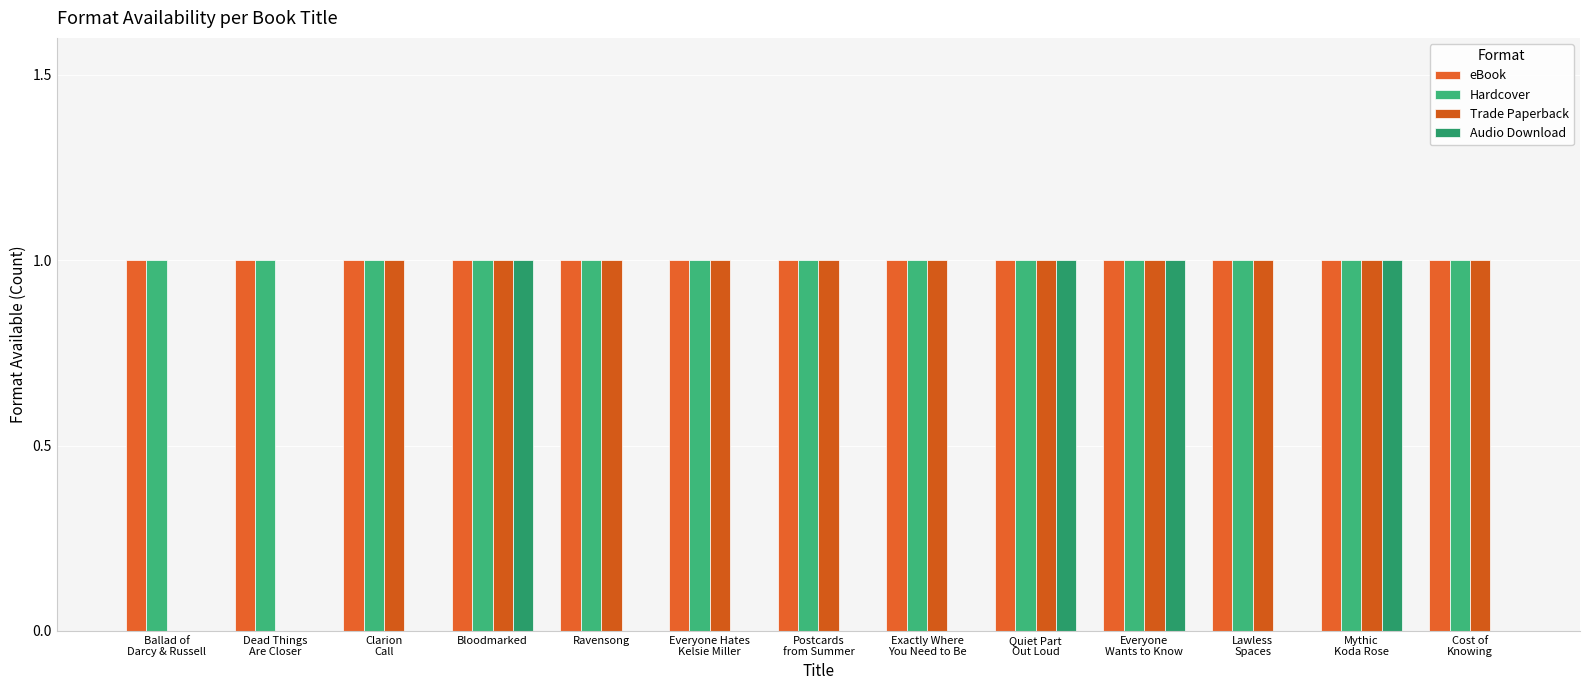

What is the highest value of the eBook series?

1